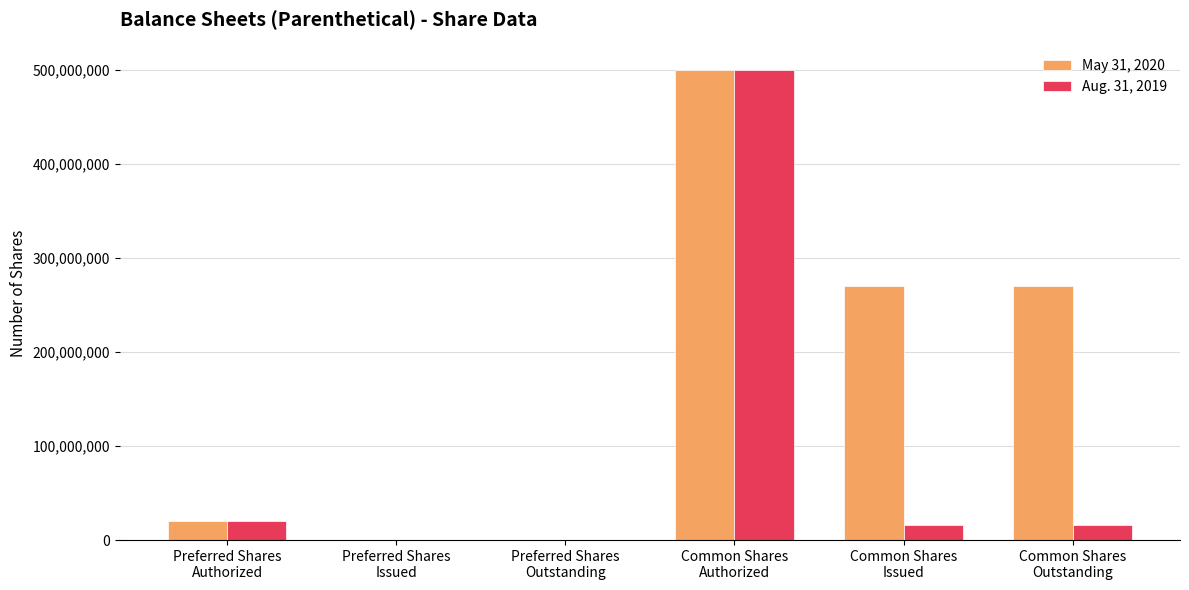

Which series has the largest total across all categories?

May 31, 2020